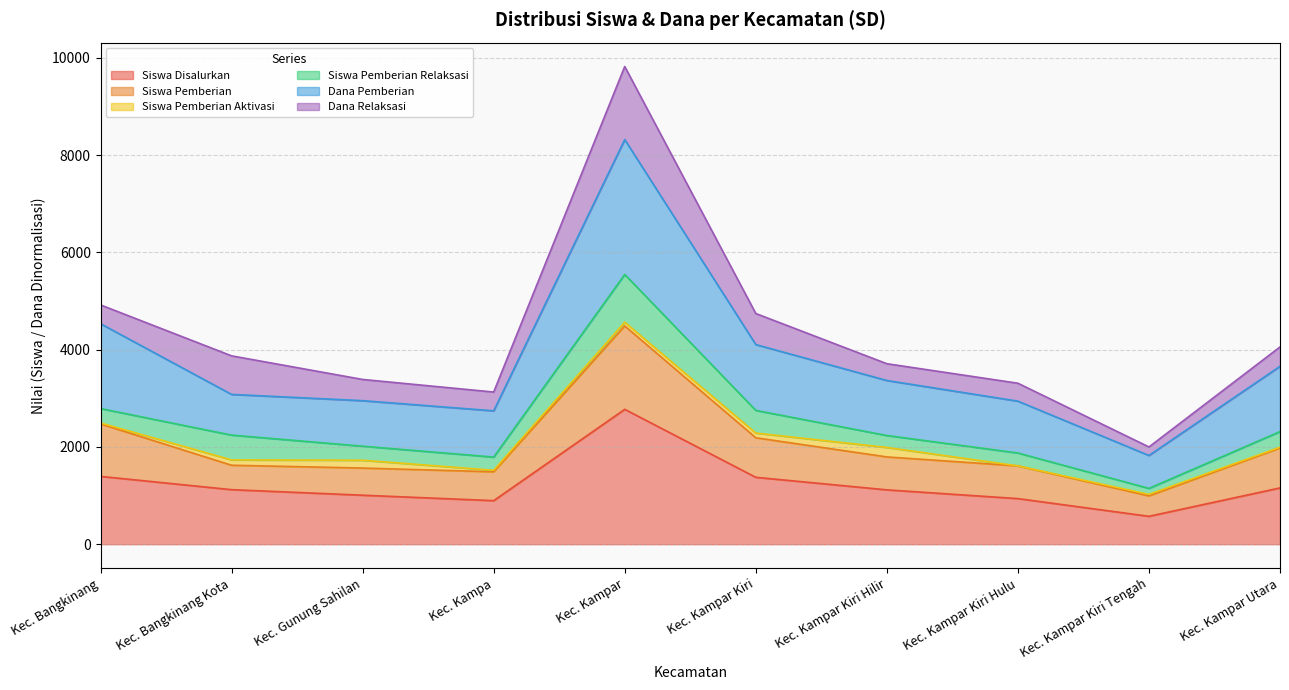

Is the value of Dana Pemberian at Kec. Bangkinang greater than the value of Siswa Disalurkan at Kec. Kampar Utara?

Yes